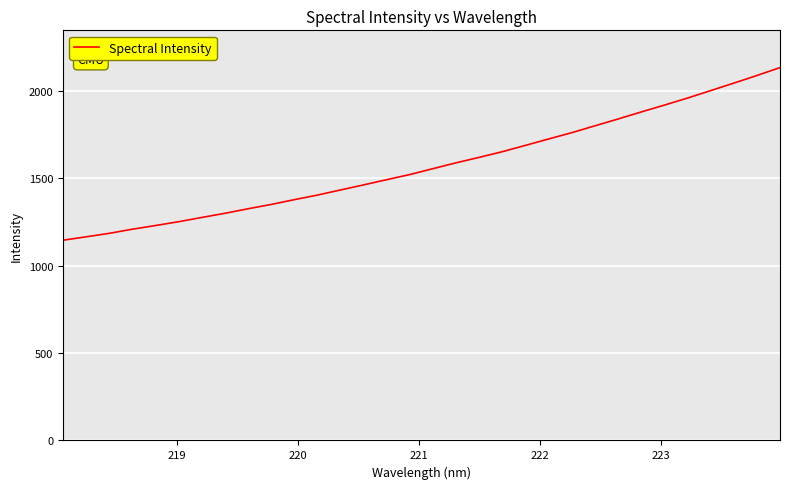

What is the difference between the maximum and minimum values?

988.1